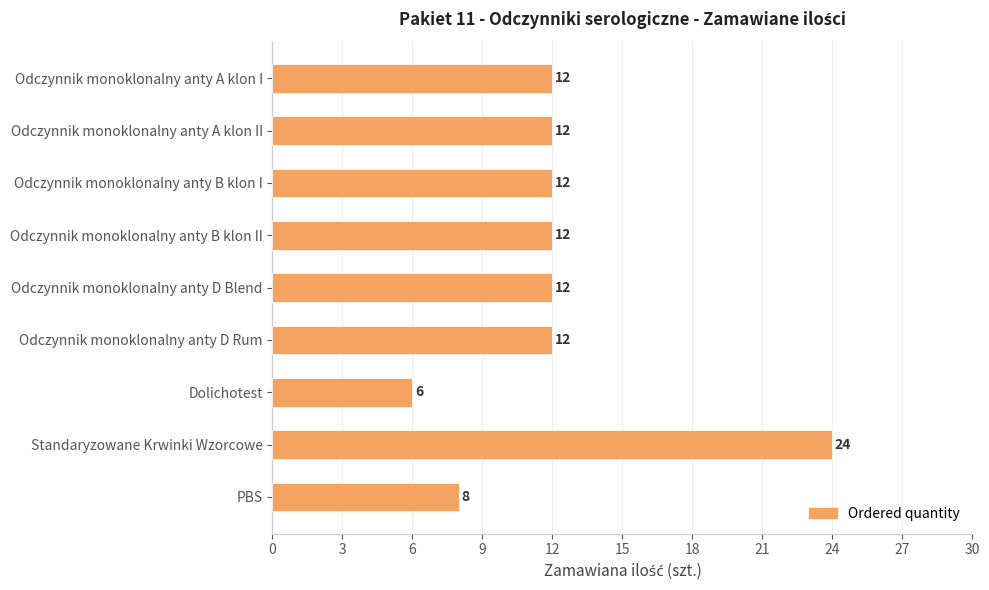

What is the minimum value shown in the chart?

6